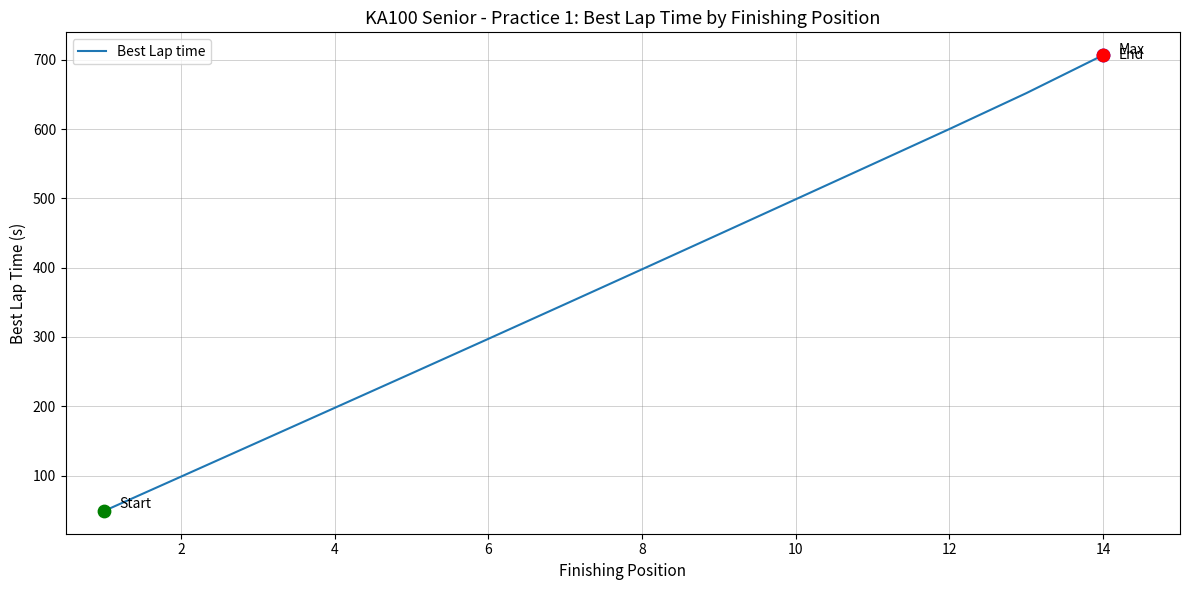

What is the maximum value shown in the chart?

706.7